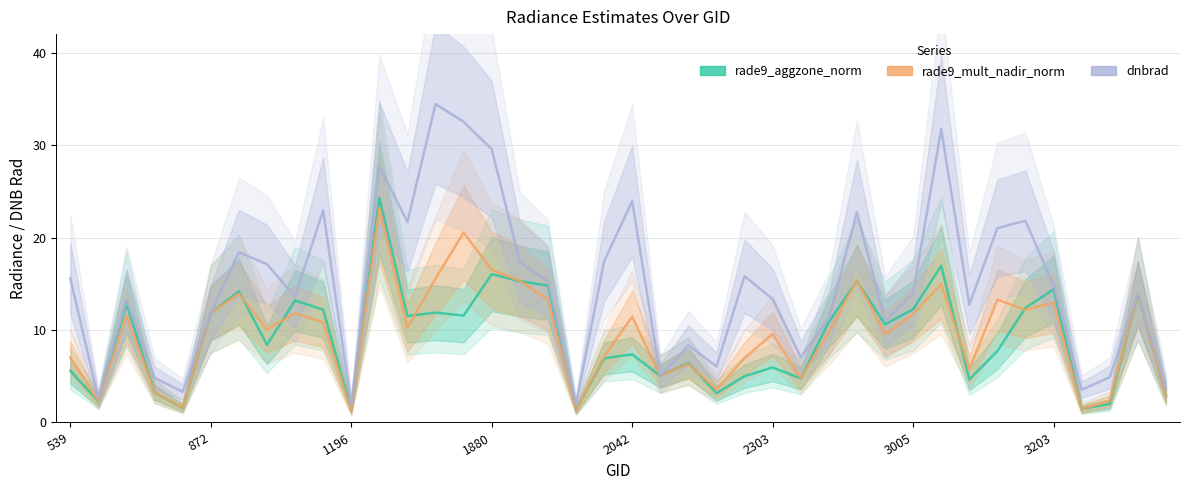

True or false: dnbrad has a value of 49.7 at 1880.

False